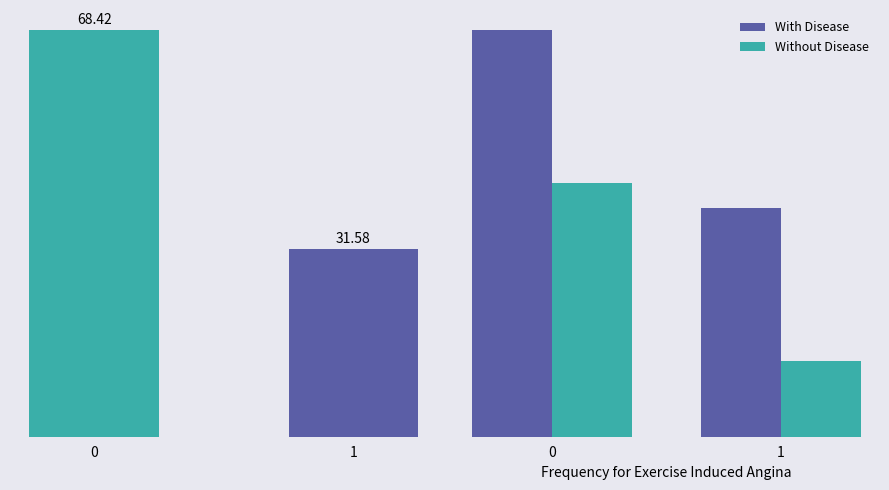

At 0, list the series in order from smallest to largest.

Without Disease, With Disease